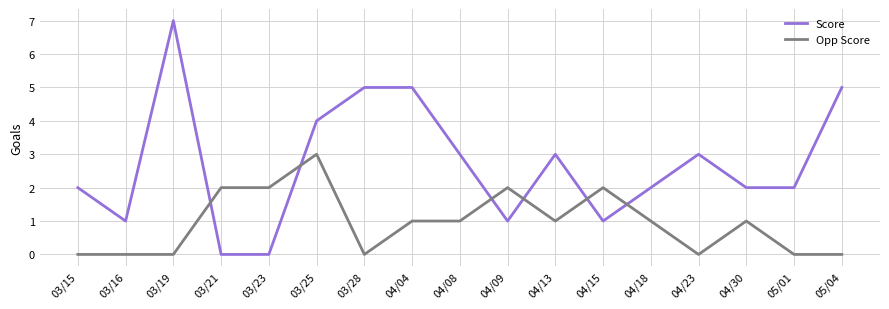

Reading left to right, extract all data points from this chart.

Score: 2	1	7	0	0	4	5	5	3	1	3	1	2	3	2	2	5
Opp Score: 0	0	0	2	2	3	0	1	1	2	1	2	1	0	1	0	0